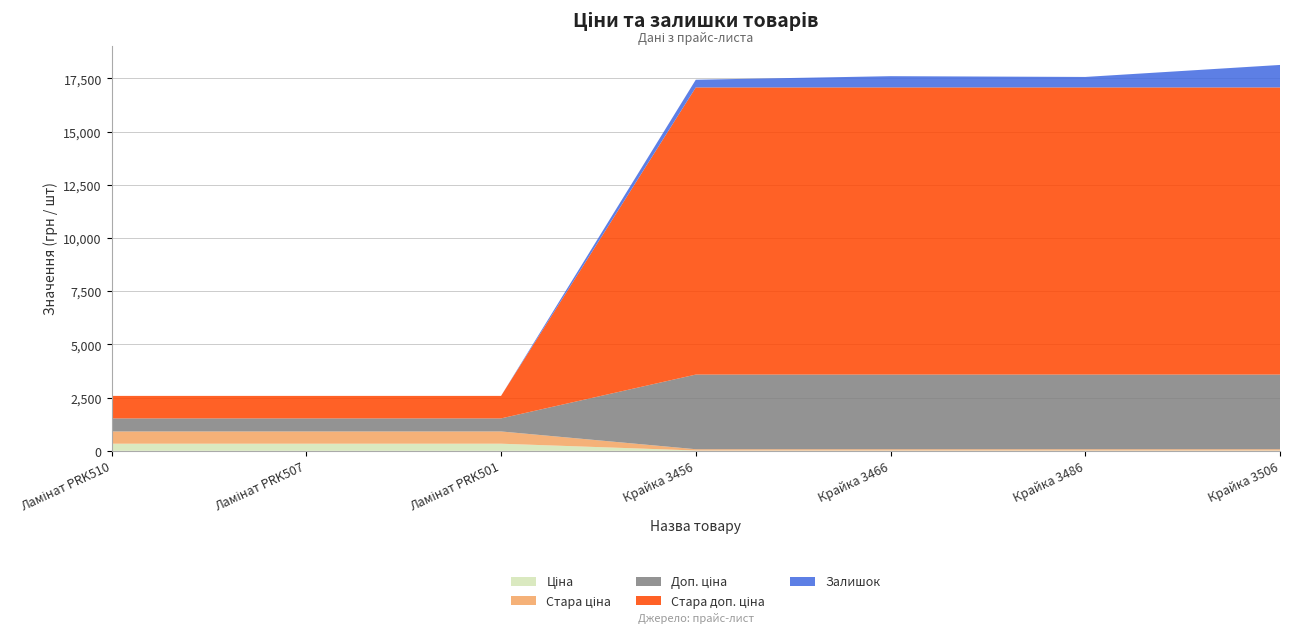

Reading right to left, what are all the values shown in this chart?

Ціна: Крайка 3506=15.6	Крайка 3486=15.6	Крайка 3466=15.6	Крайка 3456=15.6	Ламінат PRK501=334.4	Ламінат PRK507=334.4	Ламінат PRK510=334.4
Стара ціна: Крайка 3506=60.0	Крайка 3486=60.0	Крайка 3466=60.0	Крайка 3456=60.0	Ламінат PRK501=576.6	Ламінат PRK507=576.6	Ламінат PRK510=576.6
Доп. ціна: Крайка 3506=3508.0	Крайка 3486=3508.0	Крайка 3466=3508.0	Крайка 3456=3508.0	Ламінат PRK501=613.0	Ламінат PRK507=613.0	Ламінат PRK510=613.0
Стара доп. ціна: Крайка 3506=13493.2	Крайка 3486=13493.2	Крайка 3466=13493.2	Крайка 3456=13493.2	Ламінат PRK501=1057.2	Ламінат PRK507=1057.2	Ламінат PRK510=1057.2
Залишок: Крайка 3506=1056.0	Крайка 3486=492.0	Крайка 3466=528.0	Крайка 3456=361.0	Ламінат PRK501=0.0	Ламінат PRK507=0.0	Ламінат PRK510=0.0